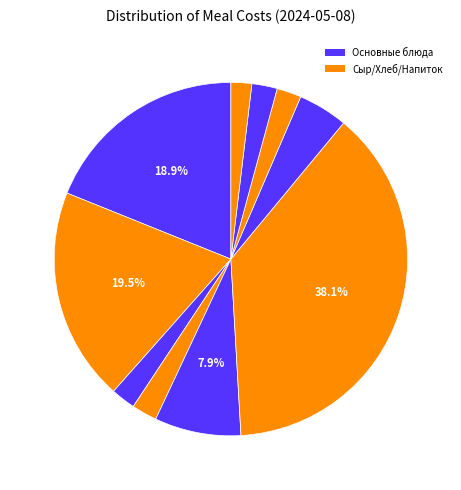

How many slices are in this pie chart?

10